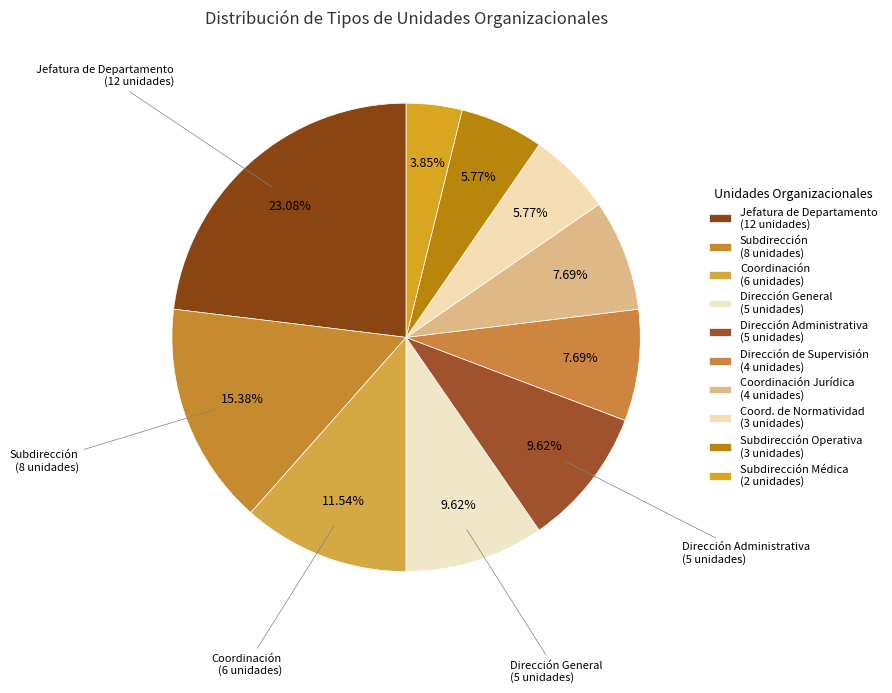

How many slices are in this pie chart?

10